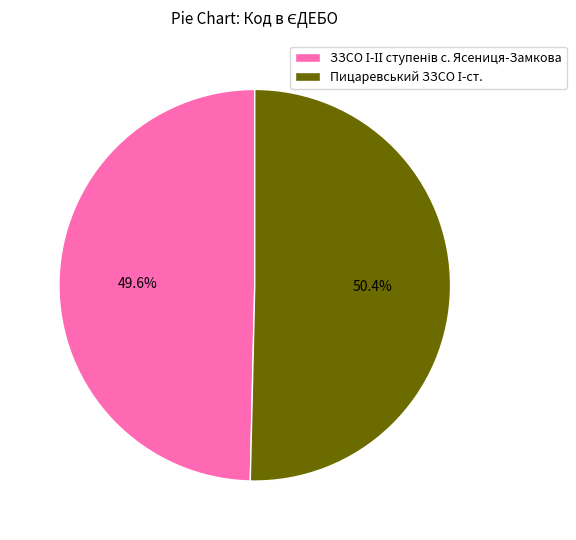

Does any single category account for the majority?

Yes